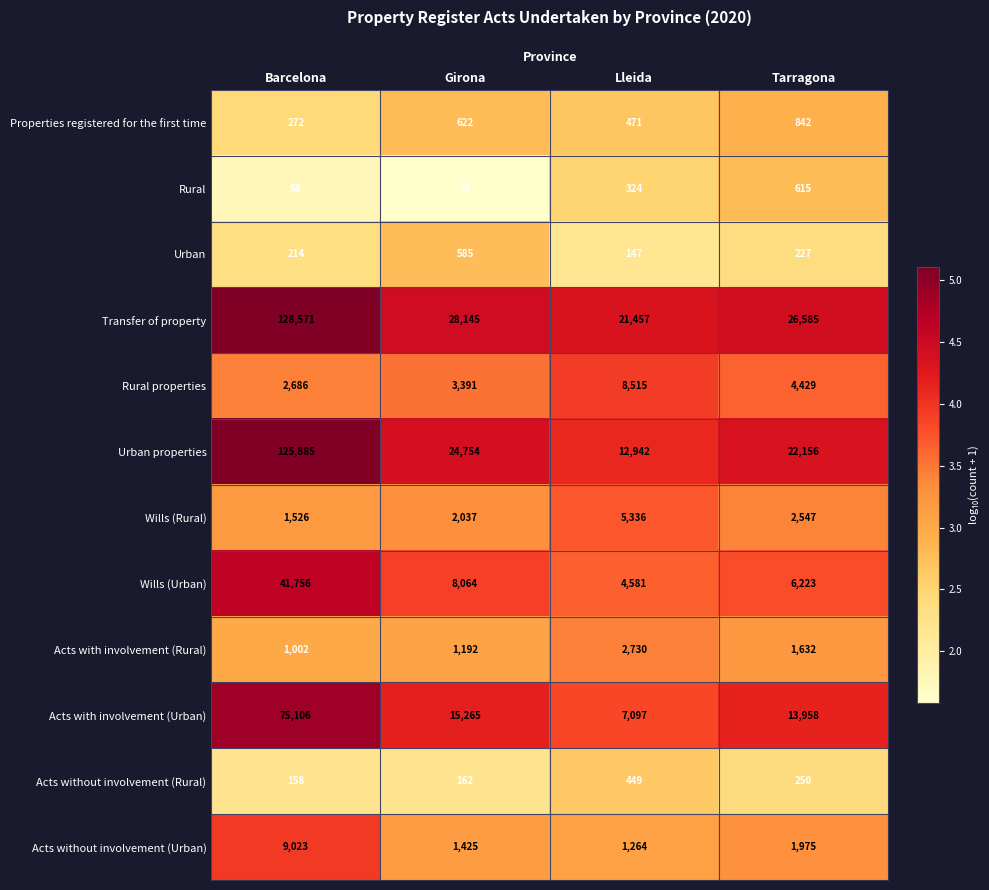

The Wills (Urban) series shows 6211 at Lleida. True or false?

False